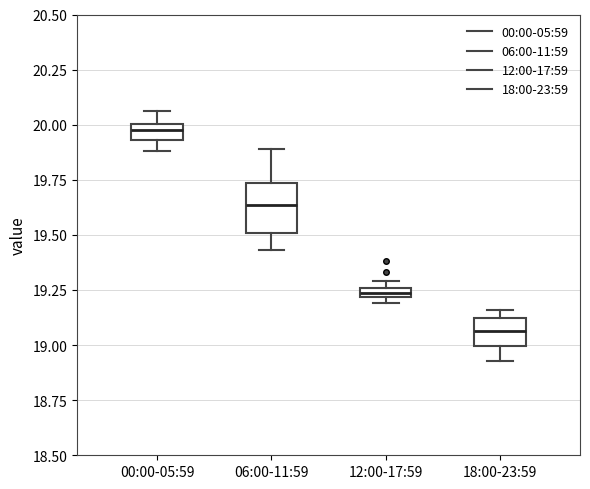

Where does the median line of the box for 06:00-11:59 sit on the y-axis? The values are not printed on the chart, so give them approximately, as read against the axis.

19.65